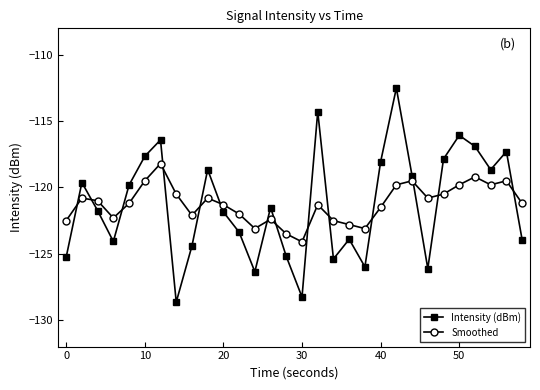

What is the difference between the maximum and minimum values in the Intensity (dBm) series?

16.1